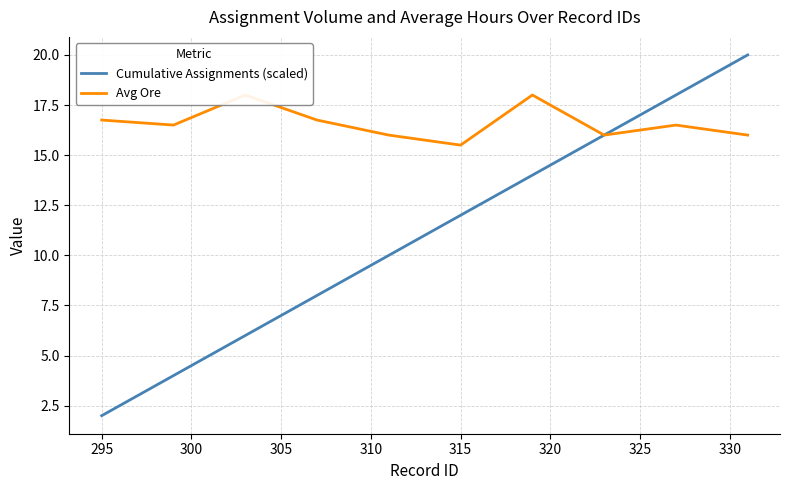

What is the difference between the second highest and second lowest values in the Cumulative Assignments (scaled) series?

14